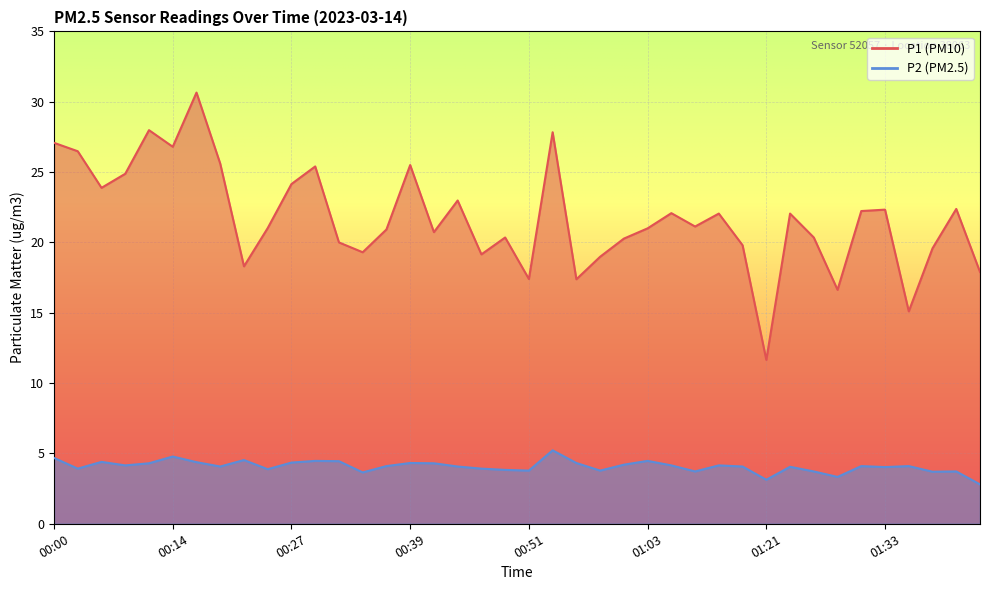

What is the smallest value displayed?

2.8